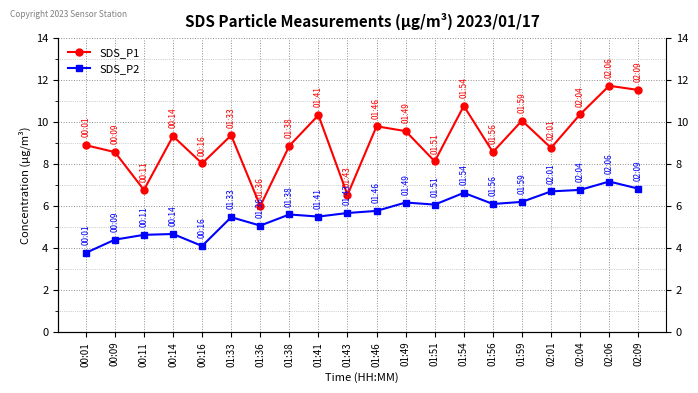

At which category is the sum across all series the highest?

02:06